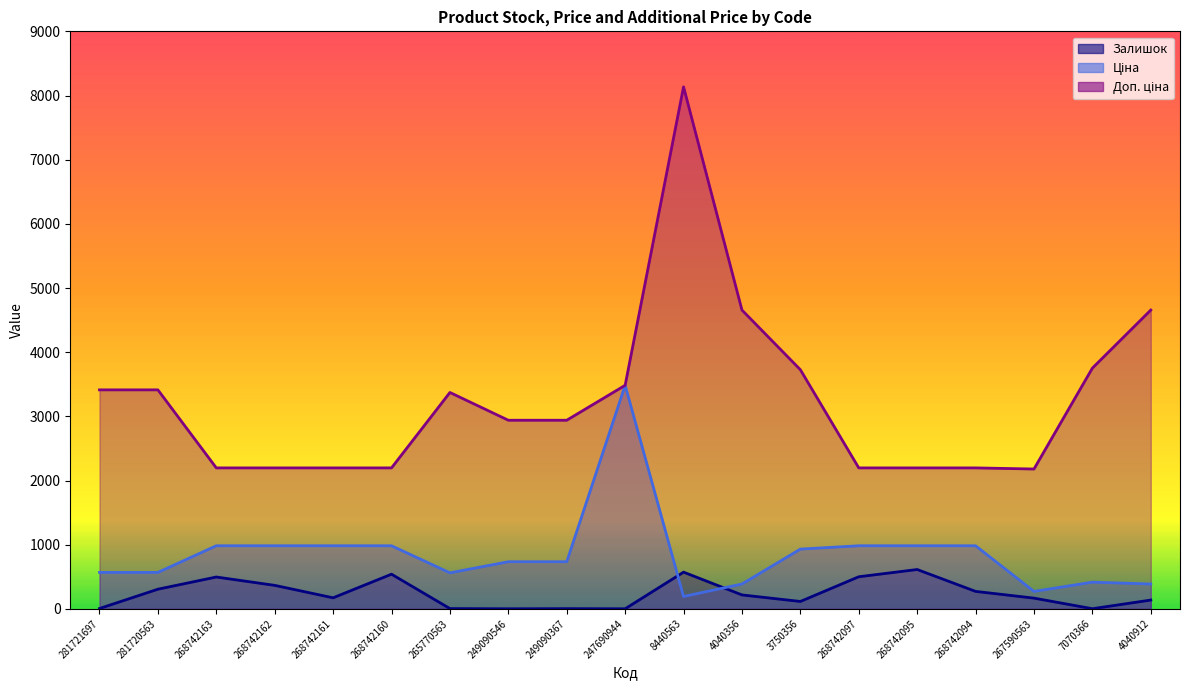

What position from the right is 268742162?

16